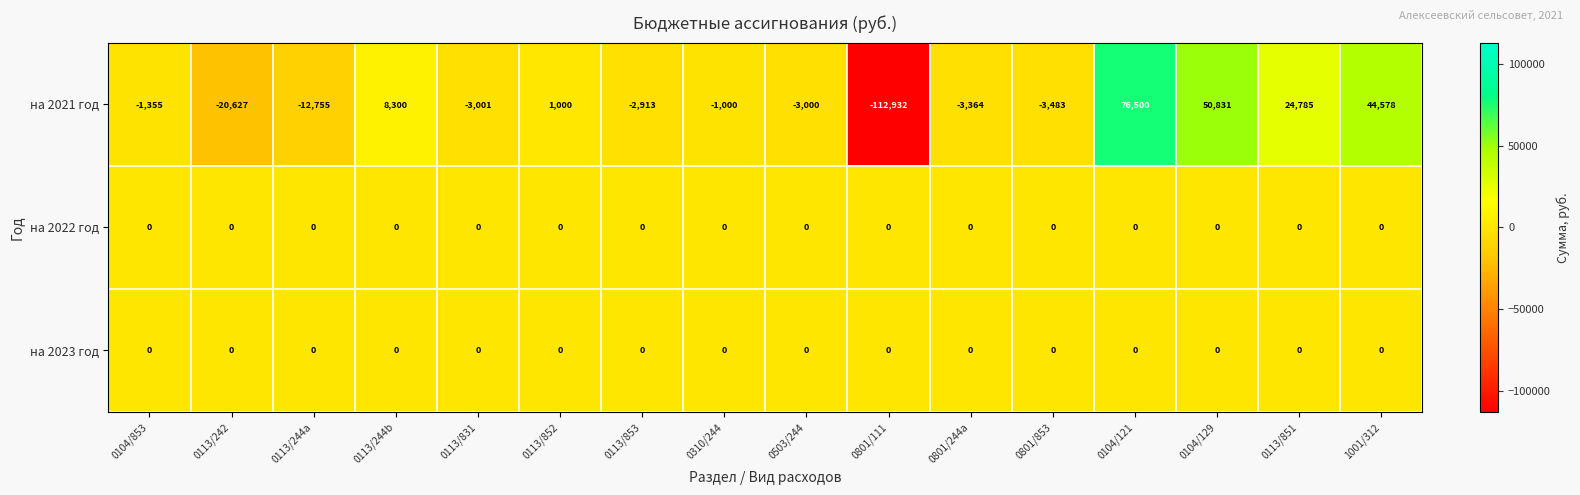

What is the approximate value of на 2021 год at 0113/853?

-2913